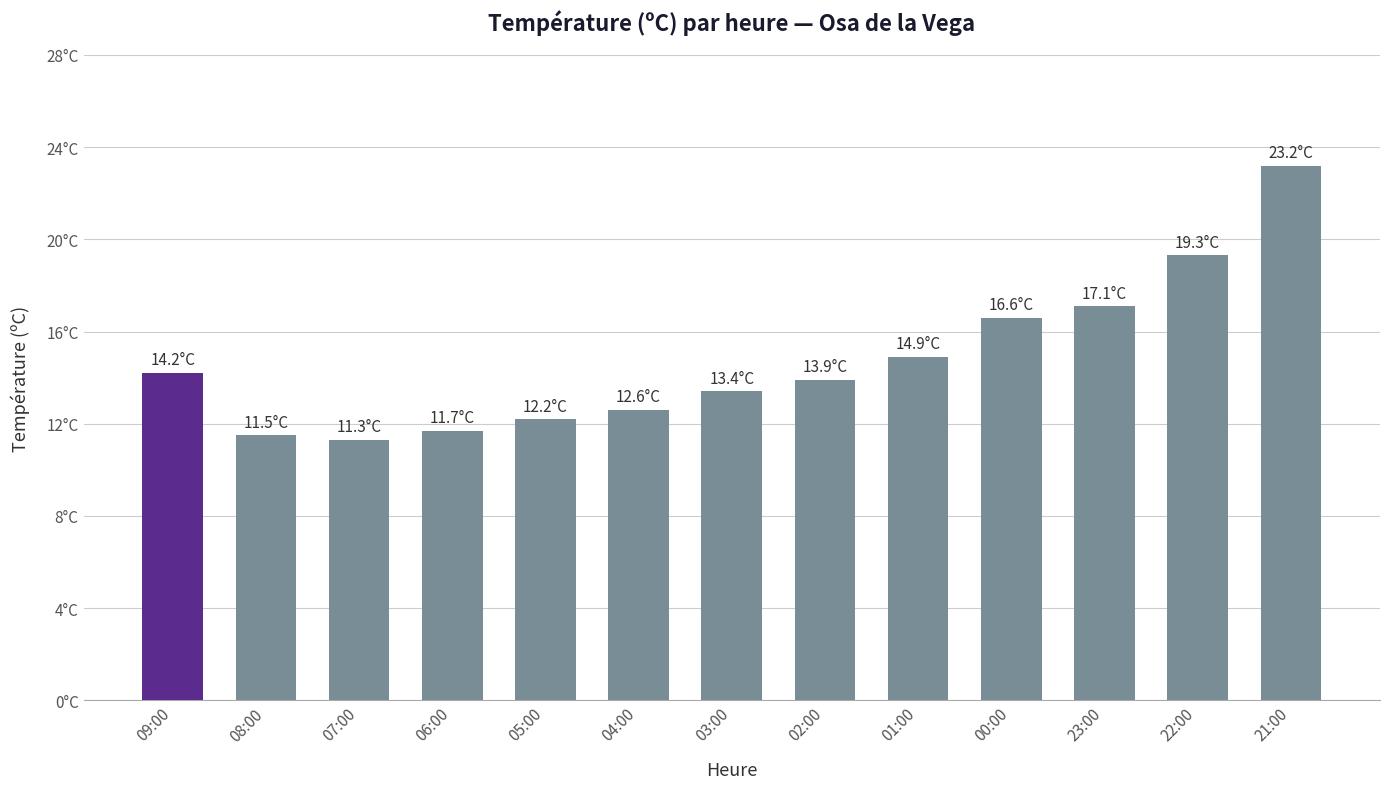

Which category has the highest value across all series?

21:00